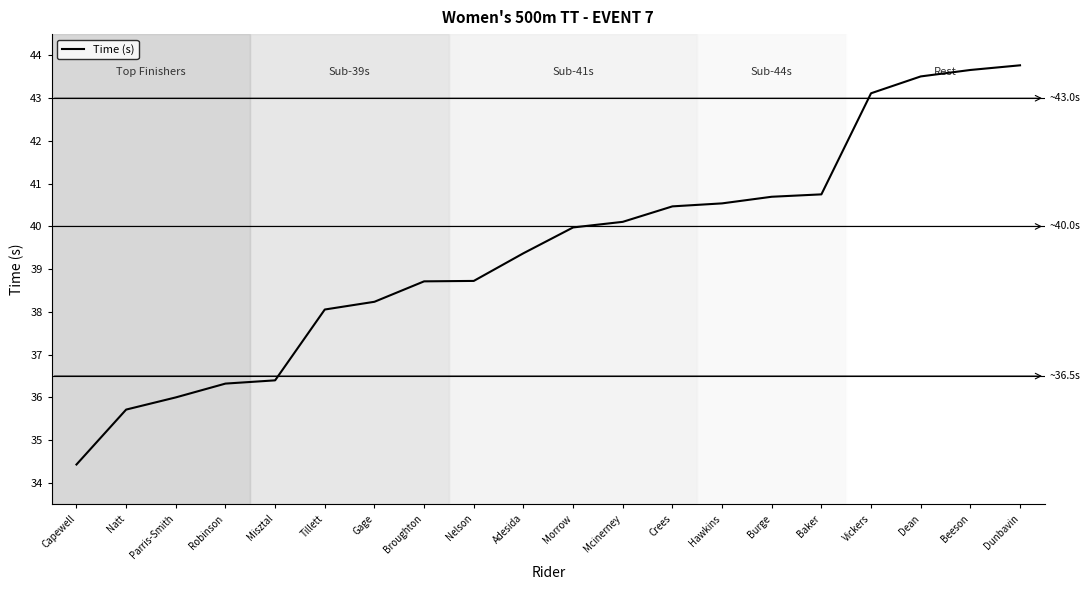

What is the greatest value displayed?

43.8